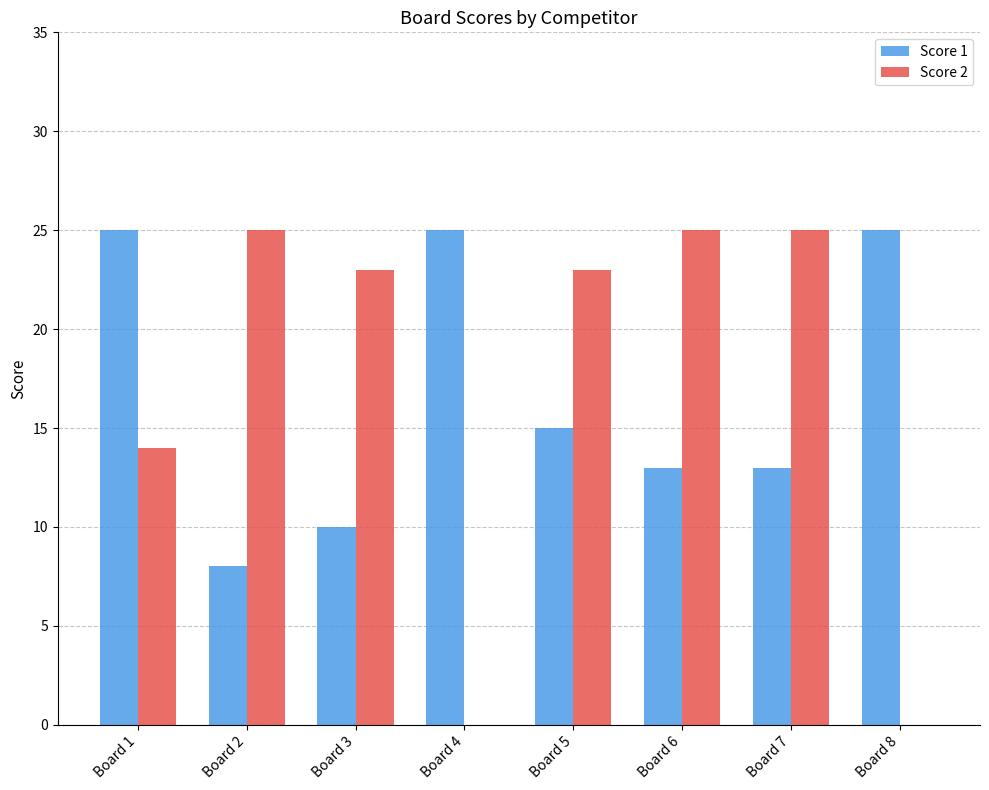

Is the value of Score 1 at Board 7 greater than the value of Score 2 at Board 4?

Yes